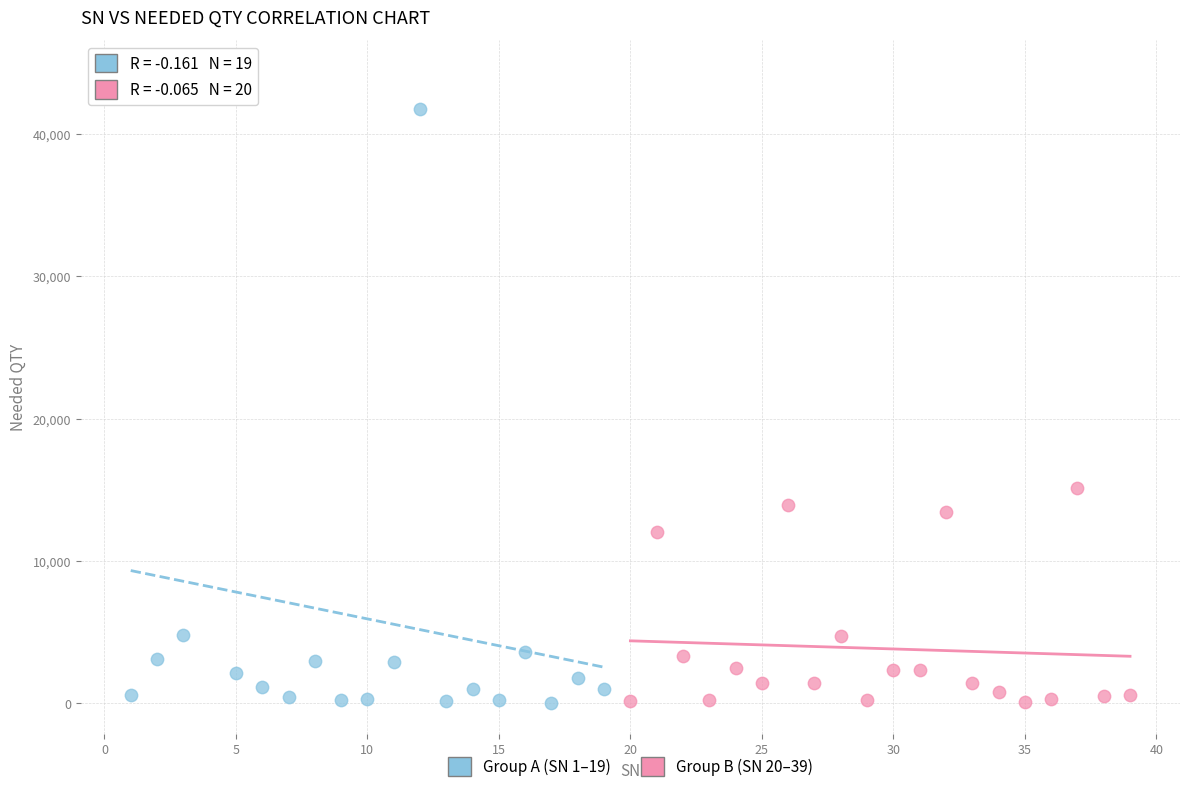

Which series has the widest spread of Y values?

Group A (SN 1–19)